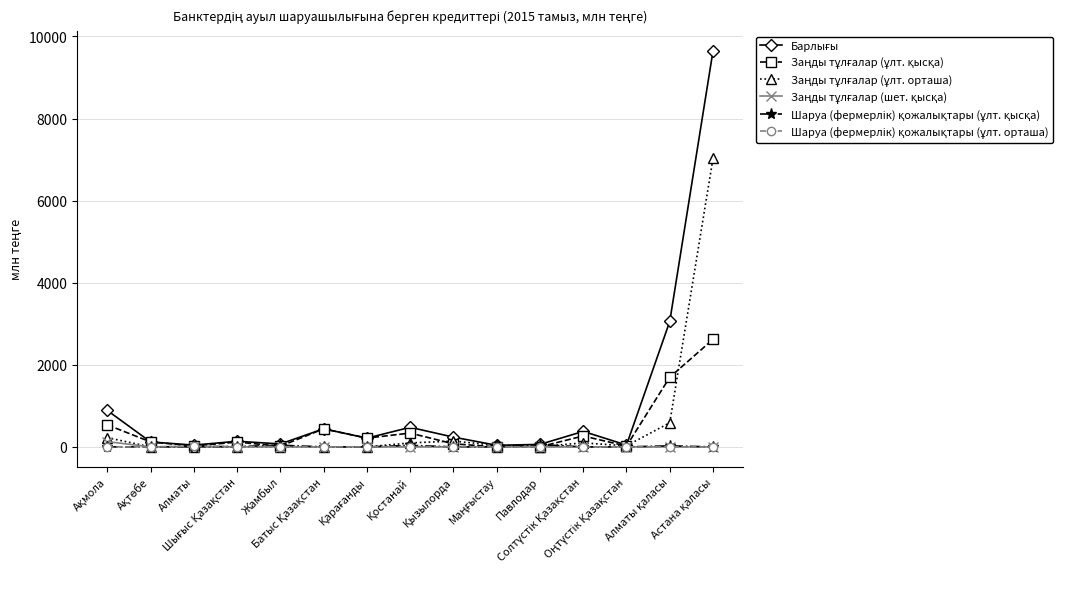

How many lines are shown in the chart?

6